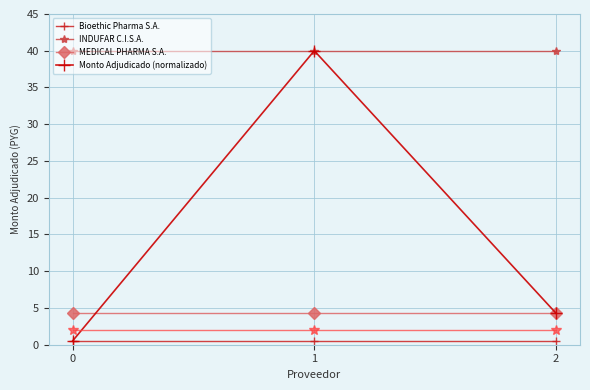

The MEDICAL PHARMA S.A. series shows 4.3 at 0. True or false?

True